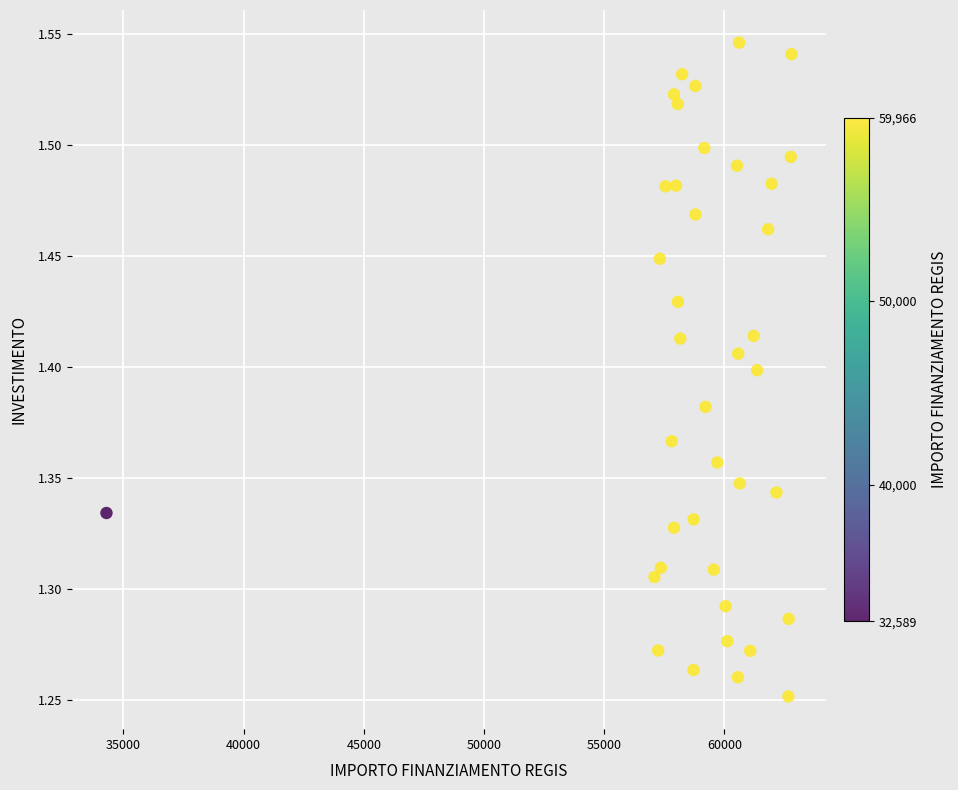

What is the range of X values (max minus min)?

28485.4